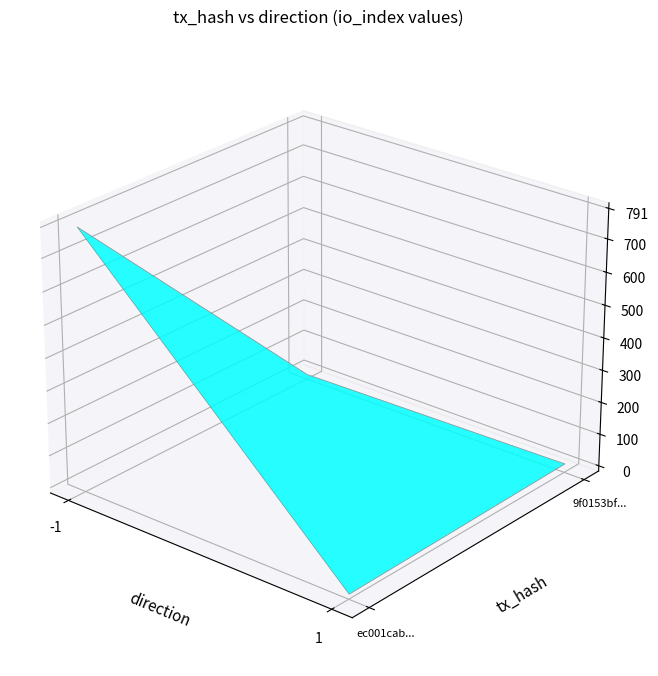

At direction, list the series in order from smallest to largest.

ec001cab1b3c8ba5575f5d774cc4f7ecc82cf43, 9f0153bf2b2e9b353528662324206ca223baed7